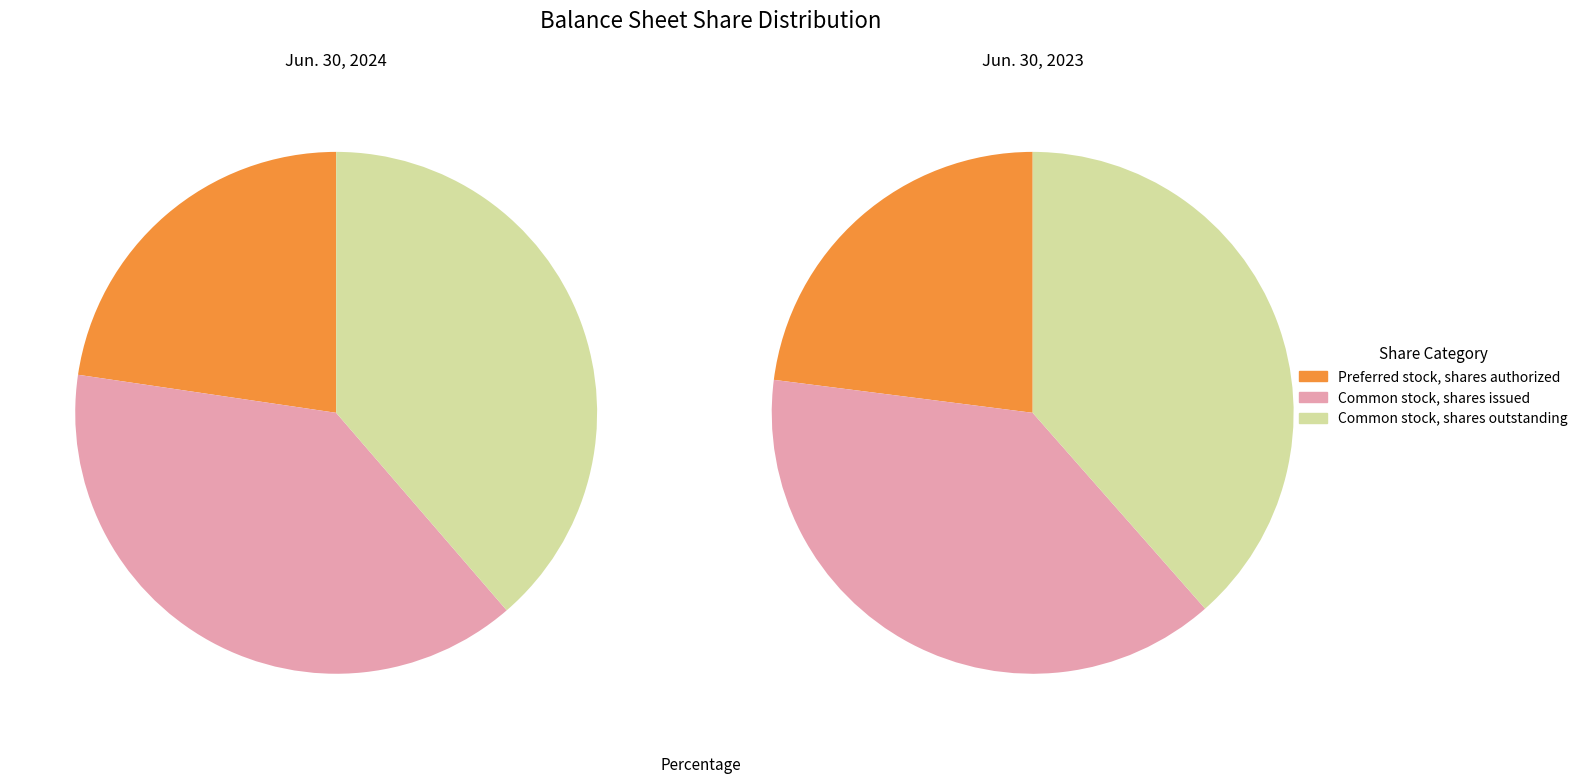

What percentage is the Common stock, shares outstanding slice, to the nearest percent?

39%